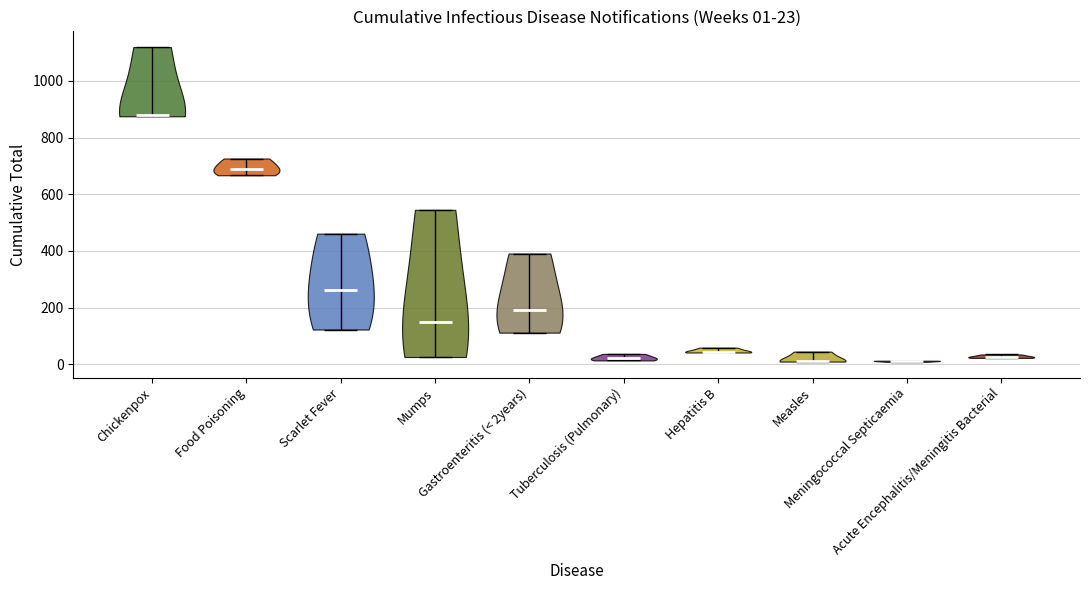

Which violin has the highest median line?

Chickenpox